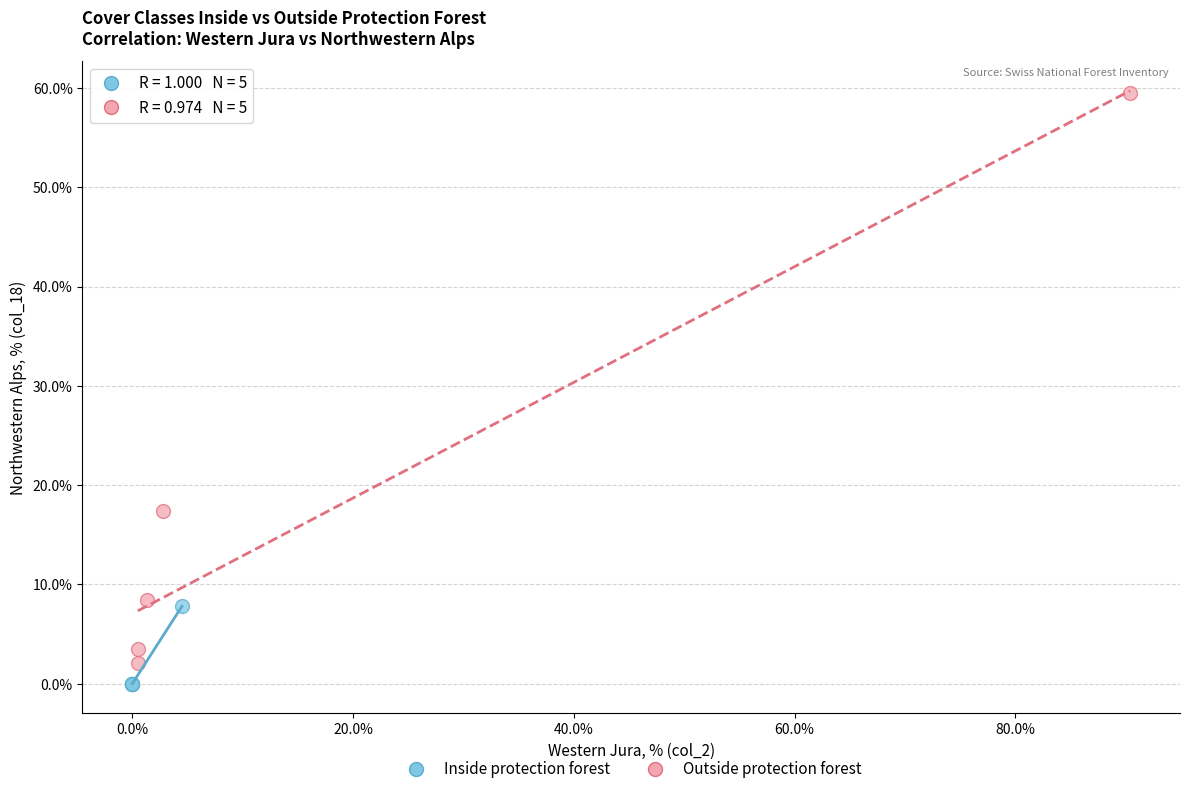

Which series has the widest spread of Y values?

Outside protection forest